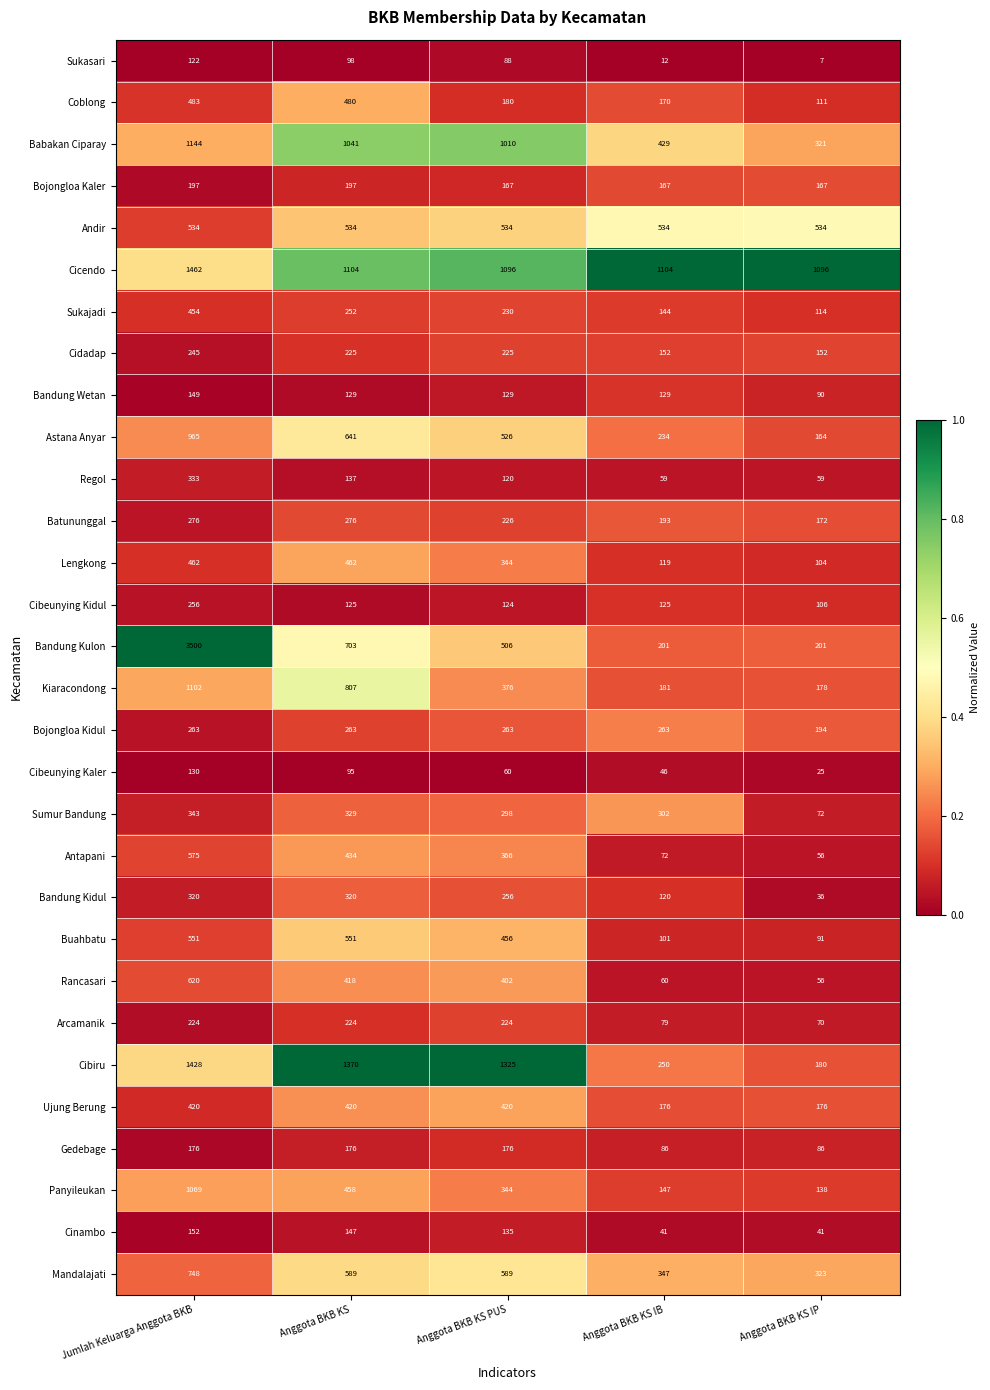

Which series has the largest range (max minus min)?

Bandung Kulon